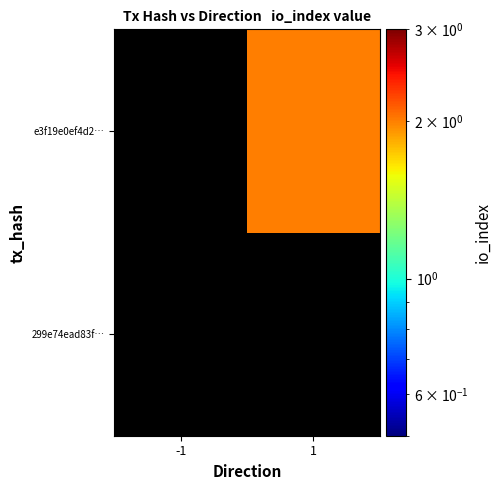

Rank the series at -1 from lowest to highest value.

299e74ead83f…, e3f19e0ef4d2…